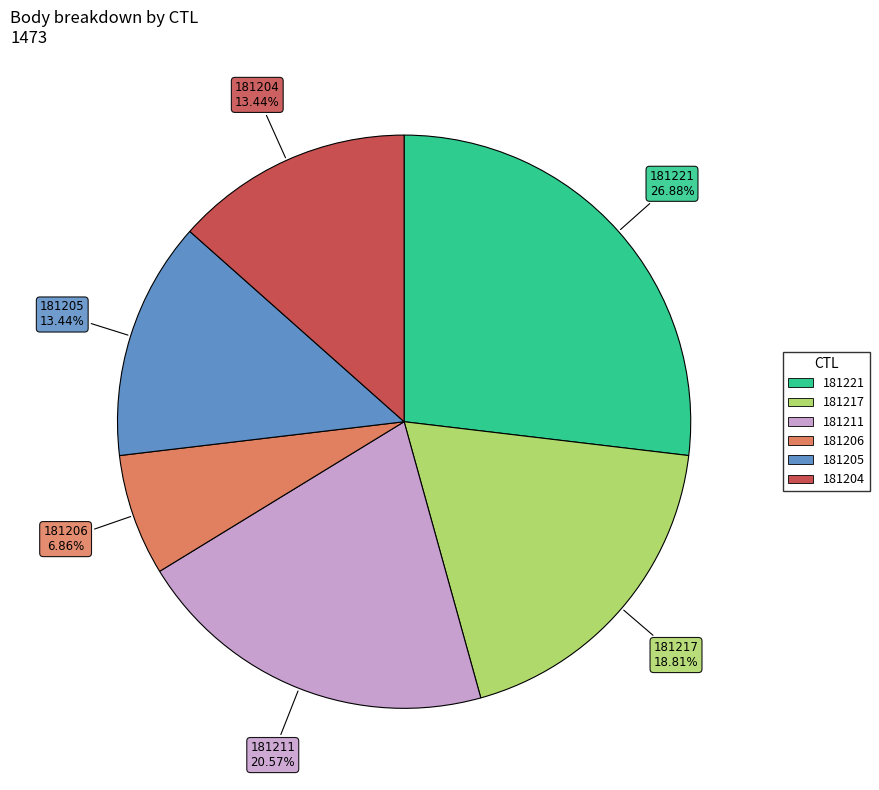

To the nearest percent, what portion does 181221 represent?

27%